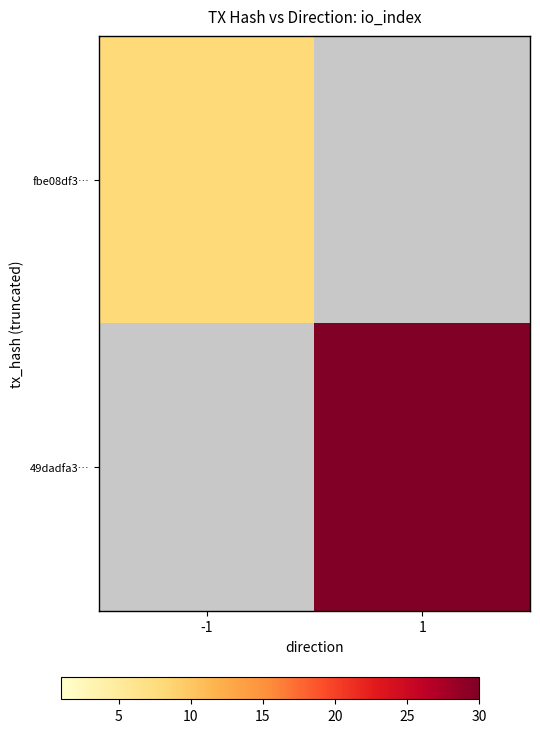

How many categories are shown in the chart?

2